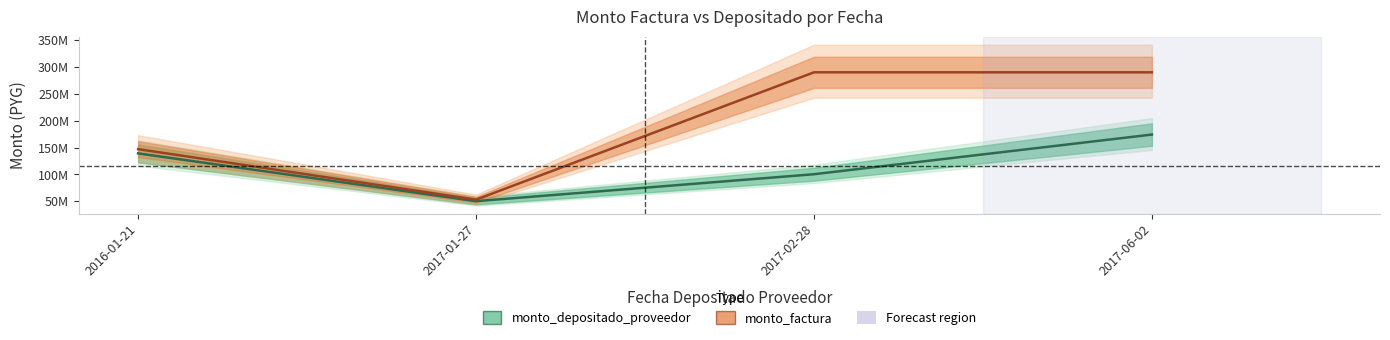

Reading right to left, transcribe all the data shown in this chart.

monto_depositado_proveedor: 2017-06-02=174130909	2017-02-28=100314545	2017-01-27=50157273	2016-01-21=139115455
monto_factura: 2017-06-02=290000000	2017-02-28=290000000	2017-01-27=53000000	2016-01-21=147000000